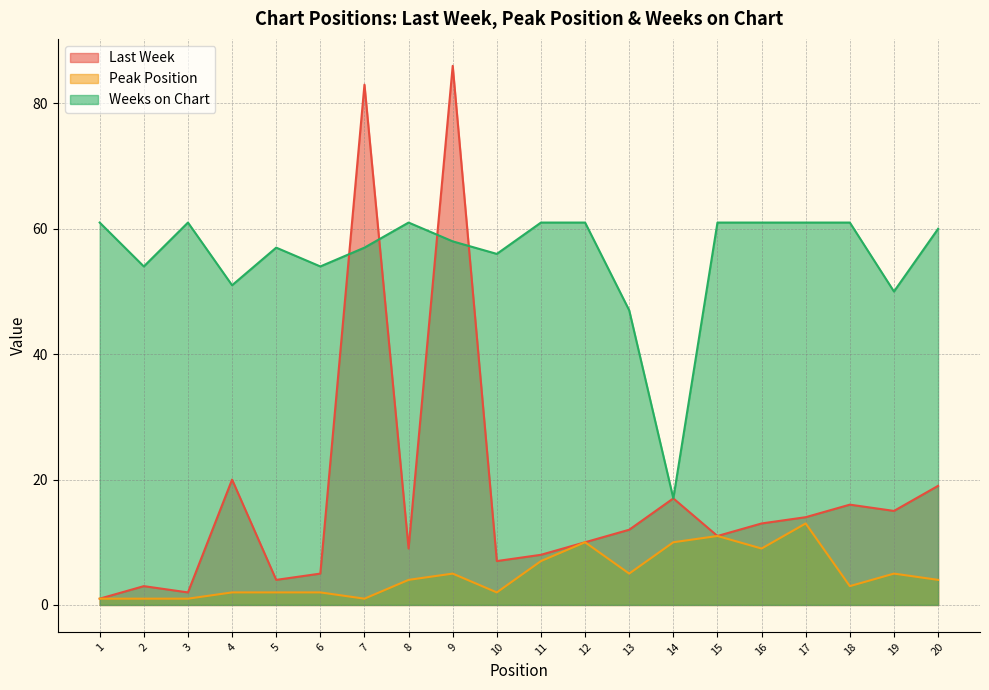

Does the chart display data point markers on the line(s)?

No